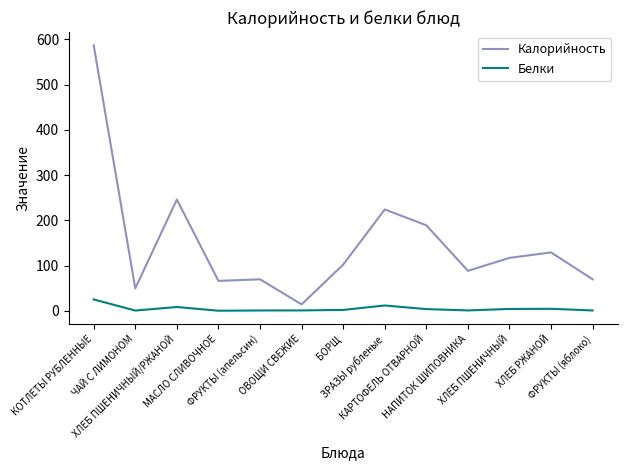

What is the difference between the maximum and minimum values in the Белки series?

25.0